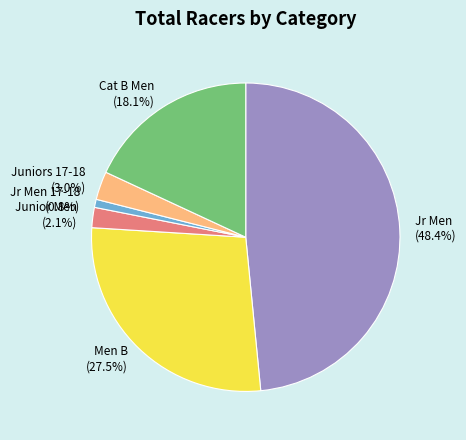

Between Jr Men and Cat B Men, which is larger?

Jr Men